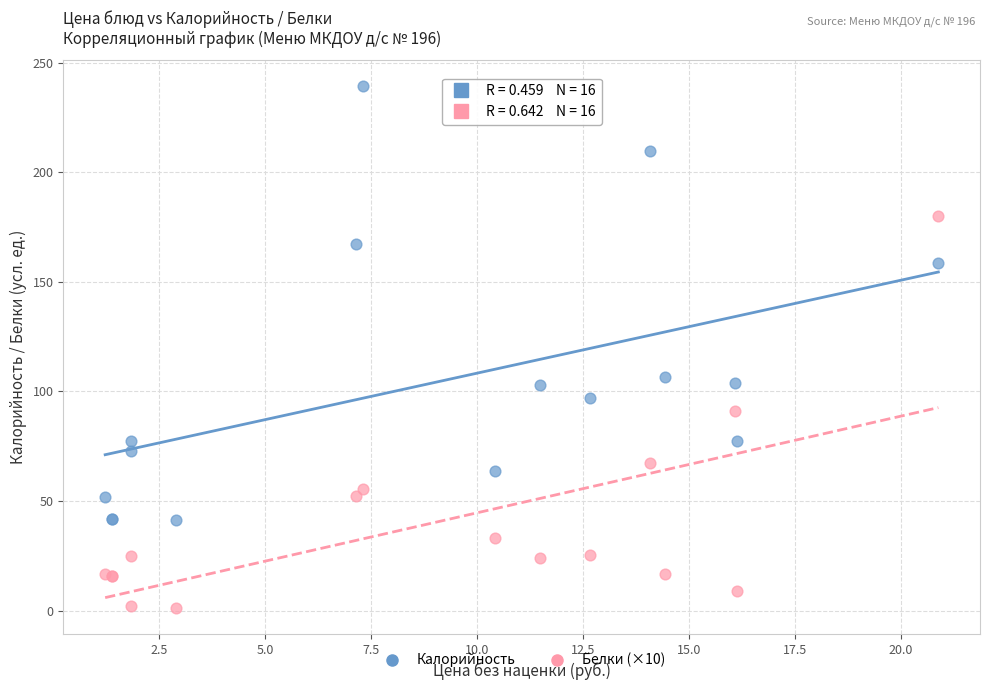

Which series contains the lowest Y value?

Белки (×10)